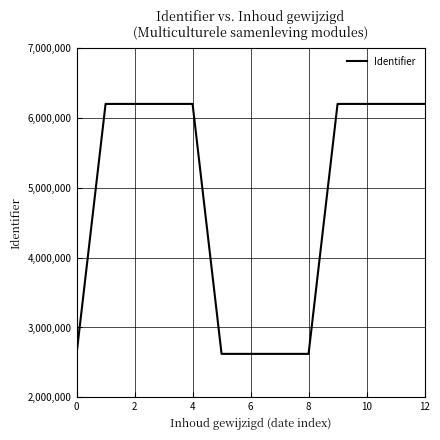

What is the sum of all values?

62715320